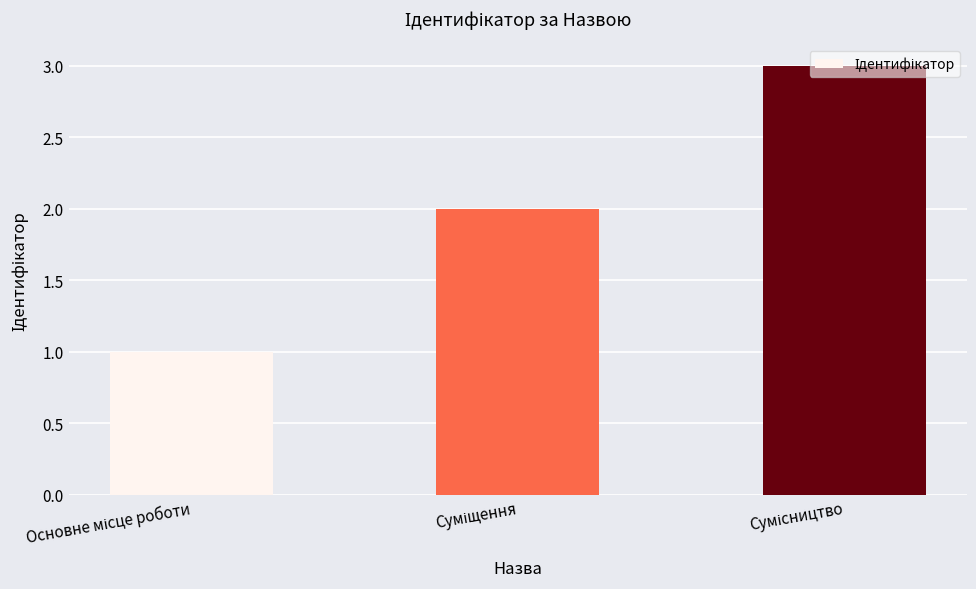

What is the sum of all values?

6